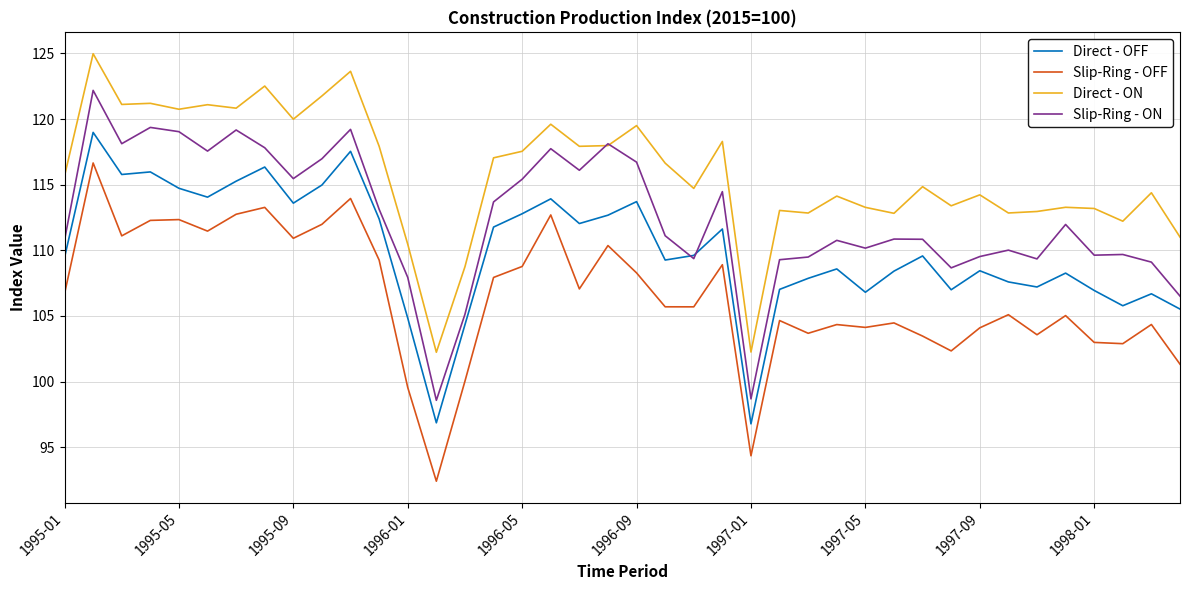

Rank the series by their maximum value, from highest to lowest.

Direct - ON, Slip-Ring - ON, Direct - OFF, Slip-Ring - OFF